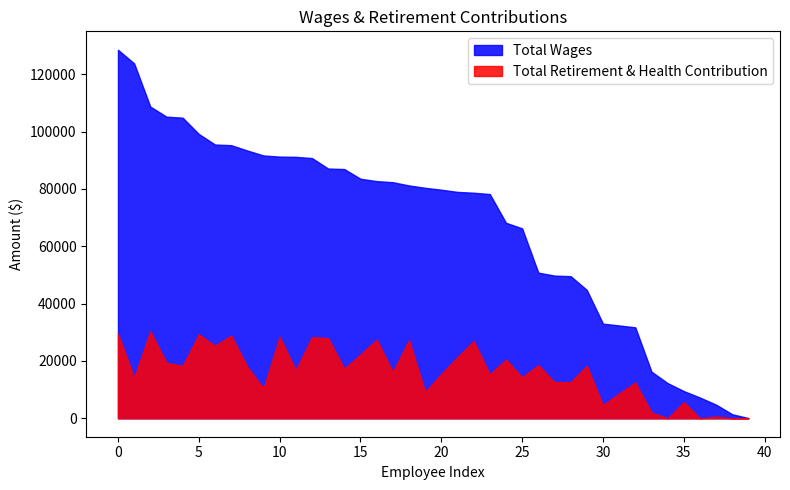

Which category has the lowest value in the Total Wages series?

39